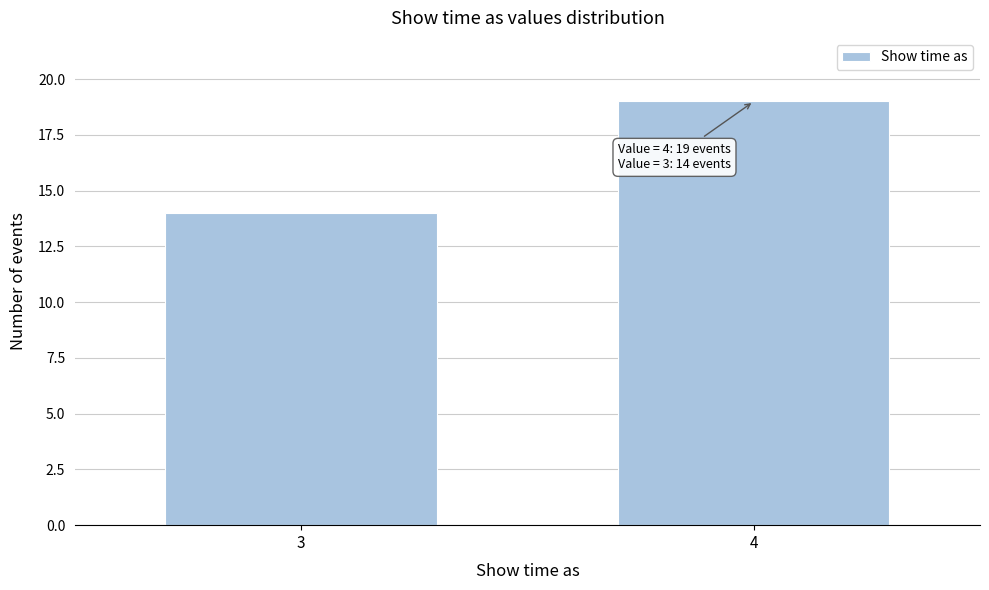

Reading left to right, extract all data points from this chart.

3=14	4=19